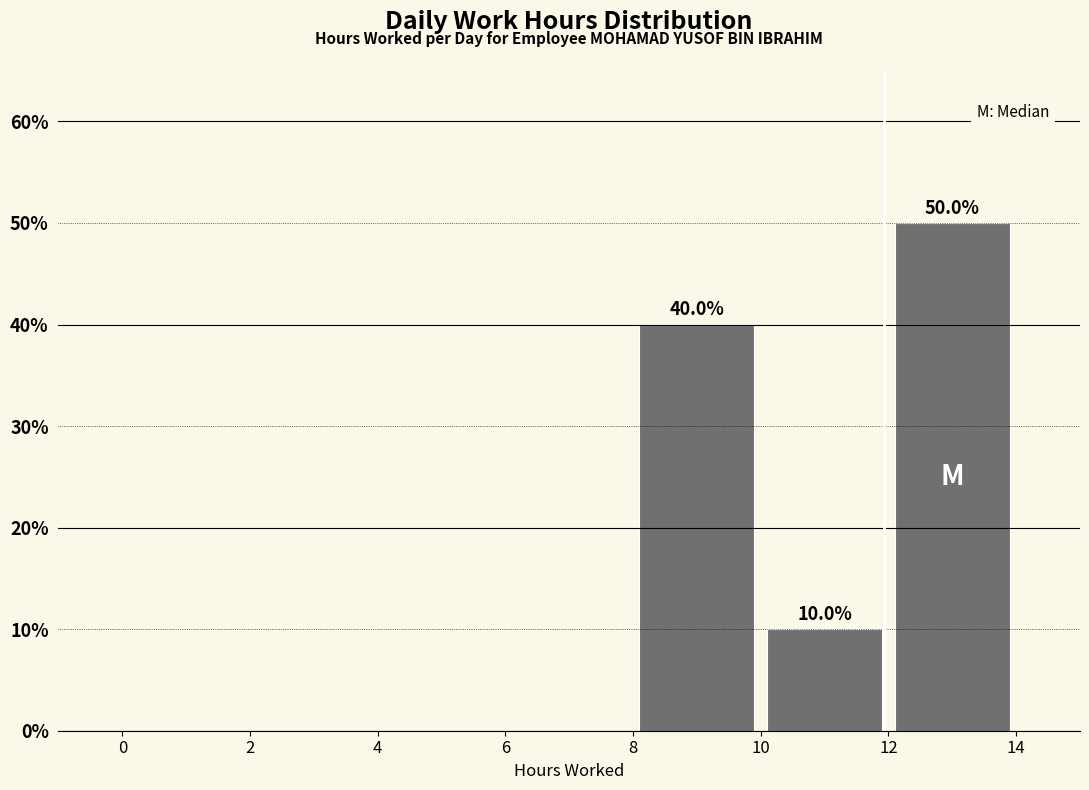

Which range on the x-axis has the tallest bar?

12 to 14